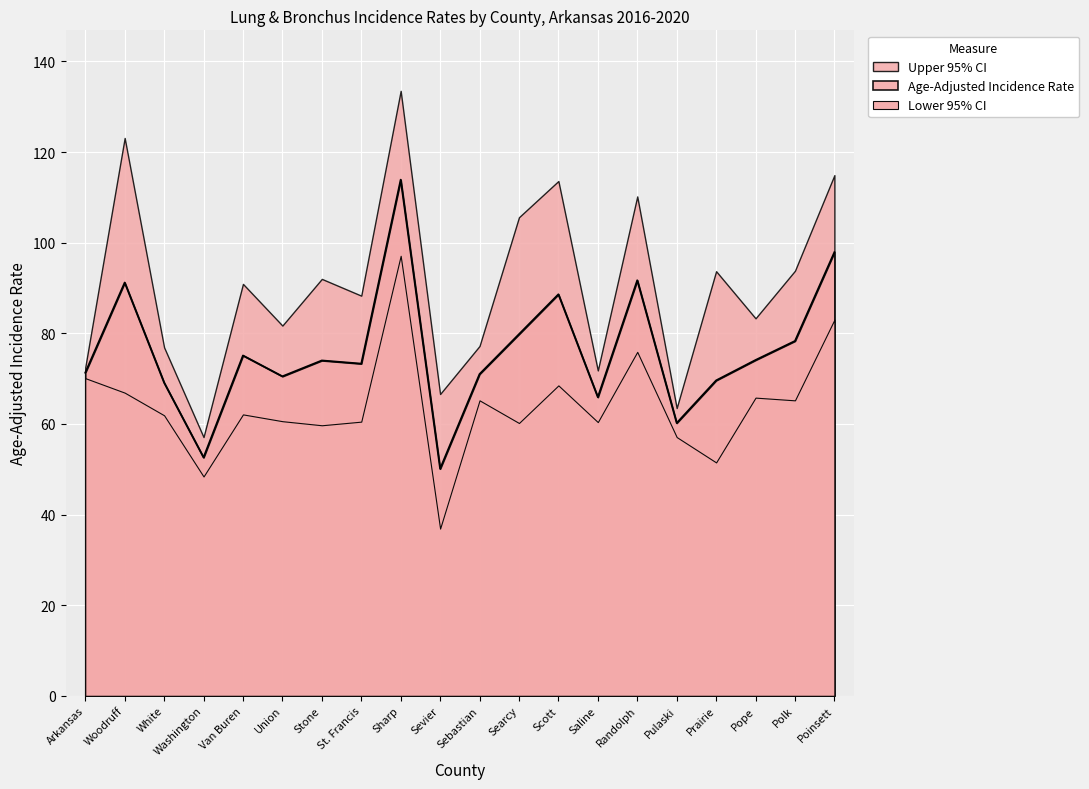

True or false: Upper 95% CI and Lower 95% CI intersect in this chart.

False